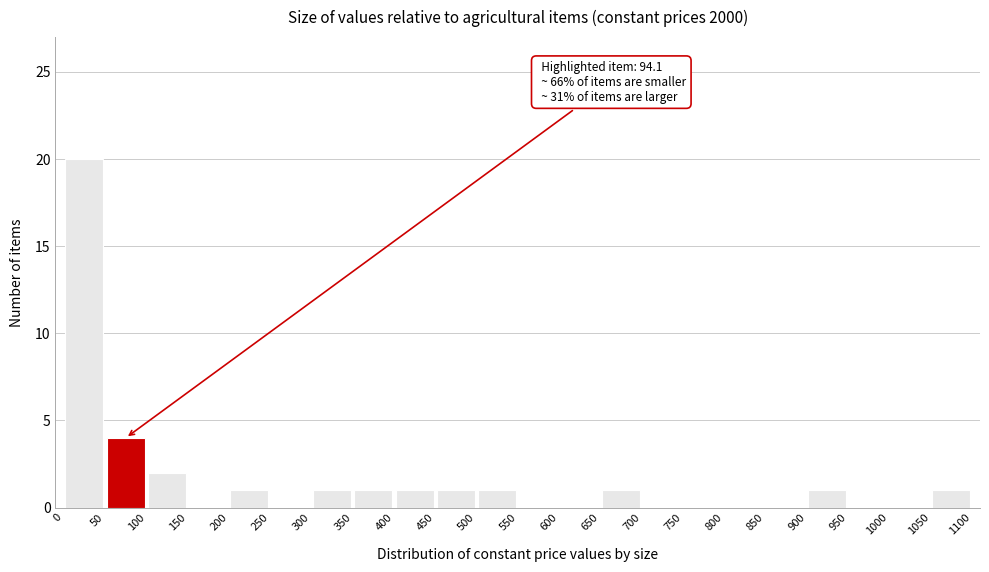

Over which range of the x-axis is the bar tallest?

0 to 50